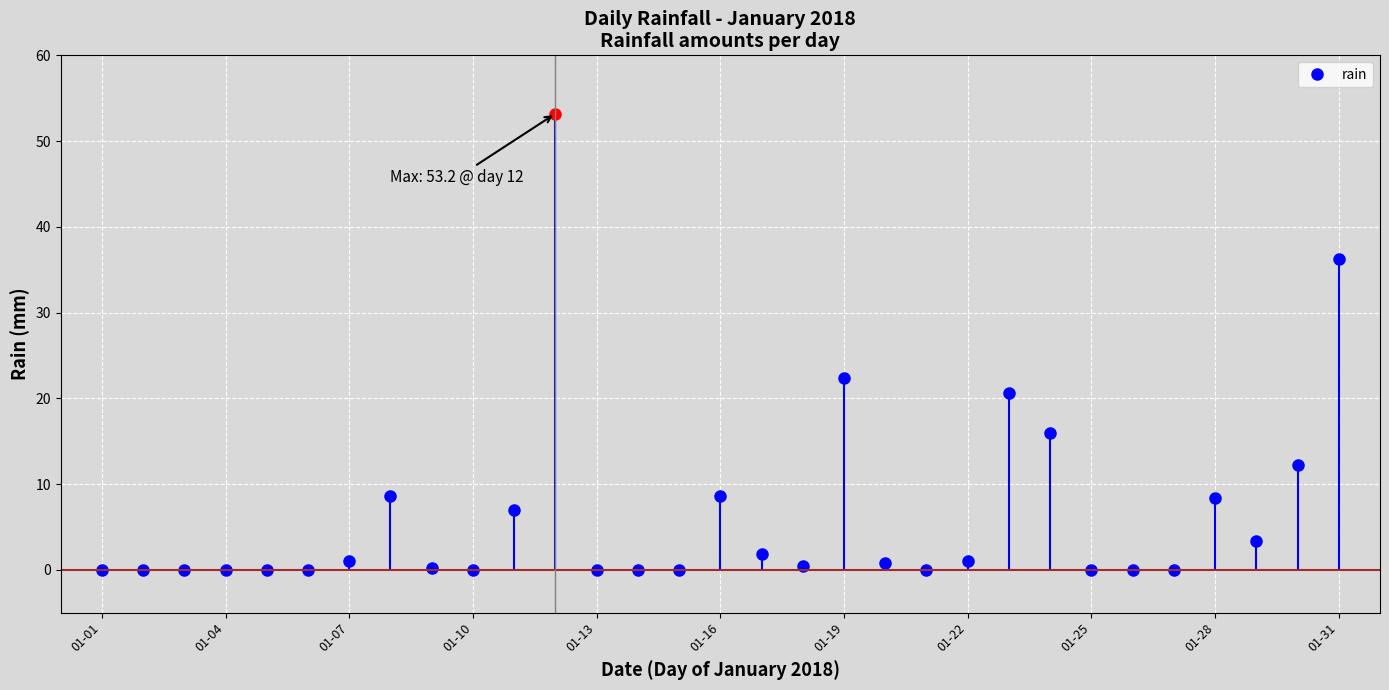

What is the greatest value displayed?

53.2